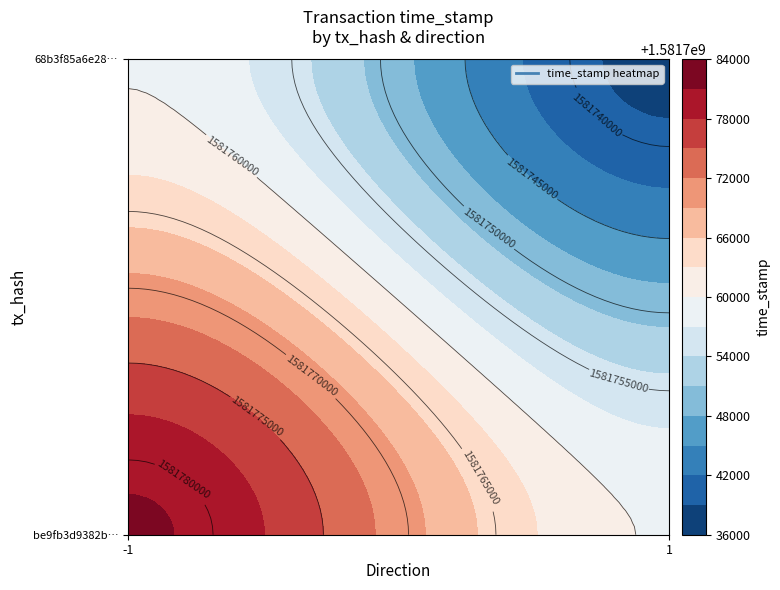

How many data points in 68b3f85a6e28d699b6e7ebcf96379398ea7b85e are less than 1581738074?

1